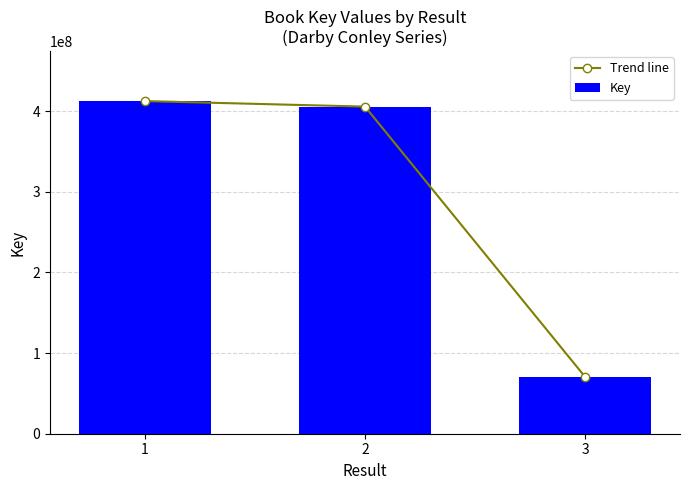

What is the smallest value displayed?

70225329